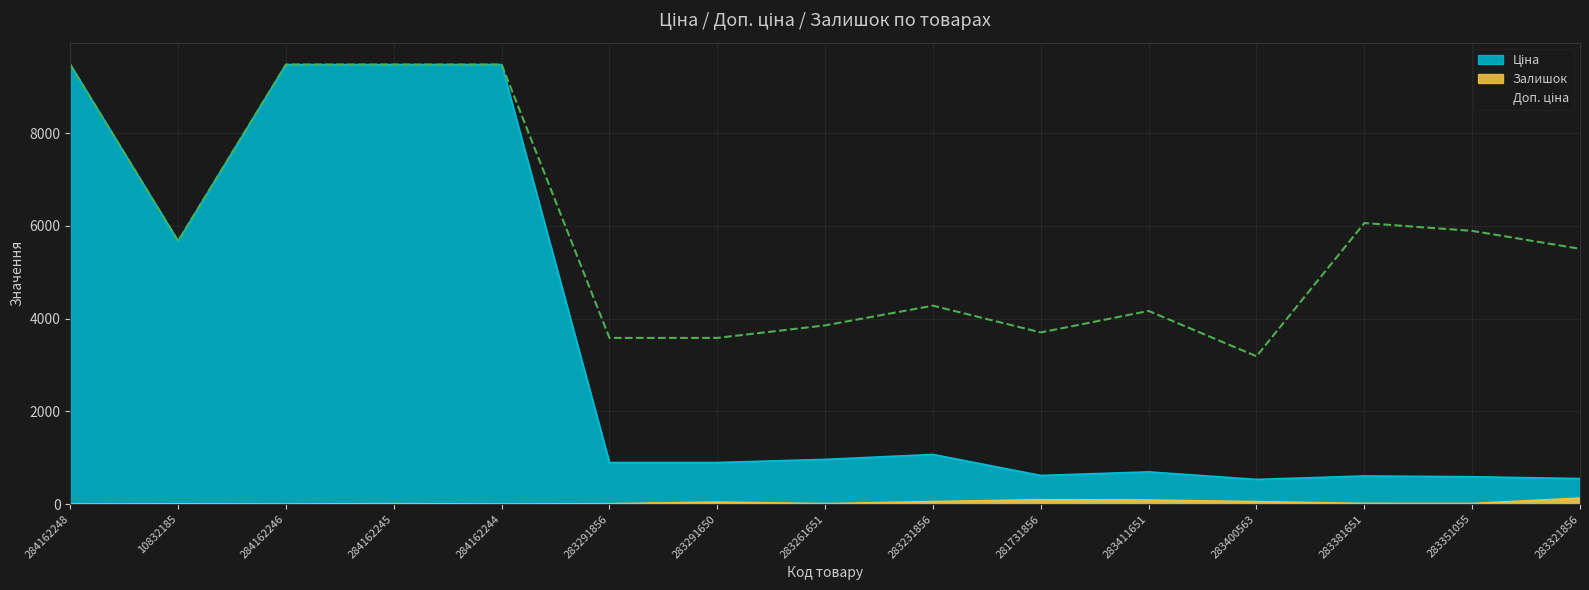

Reading left to right, extract all data points from this chart.

Ціна: 284162248=9480.1	10832185=5673.8	284162246=9480.1	284162245=9480.1	284162244=9480.1	283291856=895.9	283291650=895.9	283261651=963.5	283231856=1069.8	281731856=617.0	283411651=694.3	283400563=531.3	283381651=606.1	283351055=589.2	283321856=550.6
Доп. ціна: 284162248=9480.1	10832185=5673.8	284162246=9480.1	284162245=9480.1	284162244=9480.1	283291856=3583.6	283291650=3583.6	283261651=3854.0	283231856=4279.1	281731856=3701.9	283411651=4165.6	283400563=3187.6	283381651=6061.2	283351055=5892.2	283321856=5505.8
Залишок: 284162248=0.0	10832185=4.0	284162246=0.0	284162245=8.0	284162244=0.0	283291856=7.0	283291650=43.0	283261651=9.0	283231856=54.0	281731856=94.0	283411651=87.0	283400563=53.0	283381651=14.0	283351055=13.0	283321856=129.0